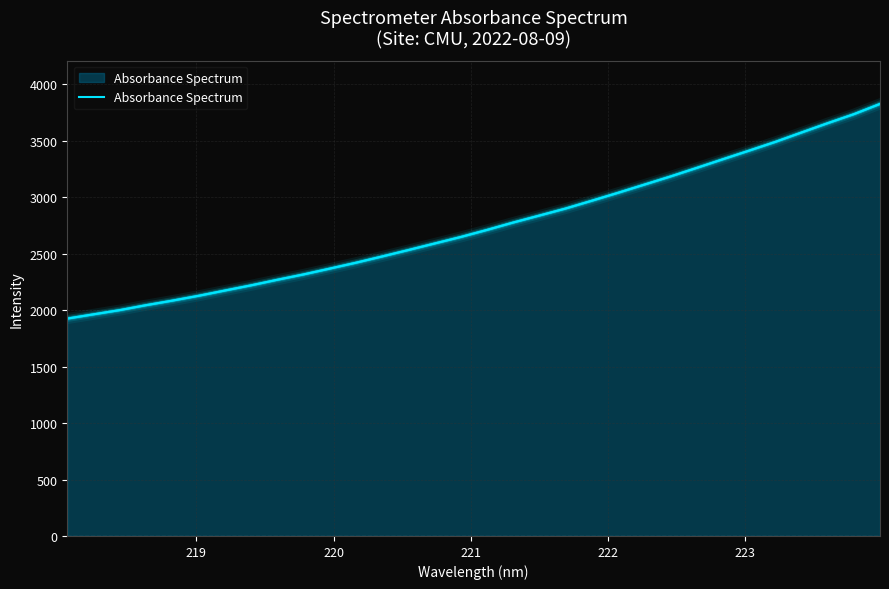

What is the value of the 4th point from the left?

2044.7